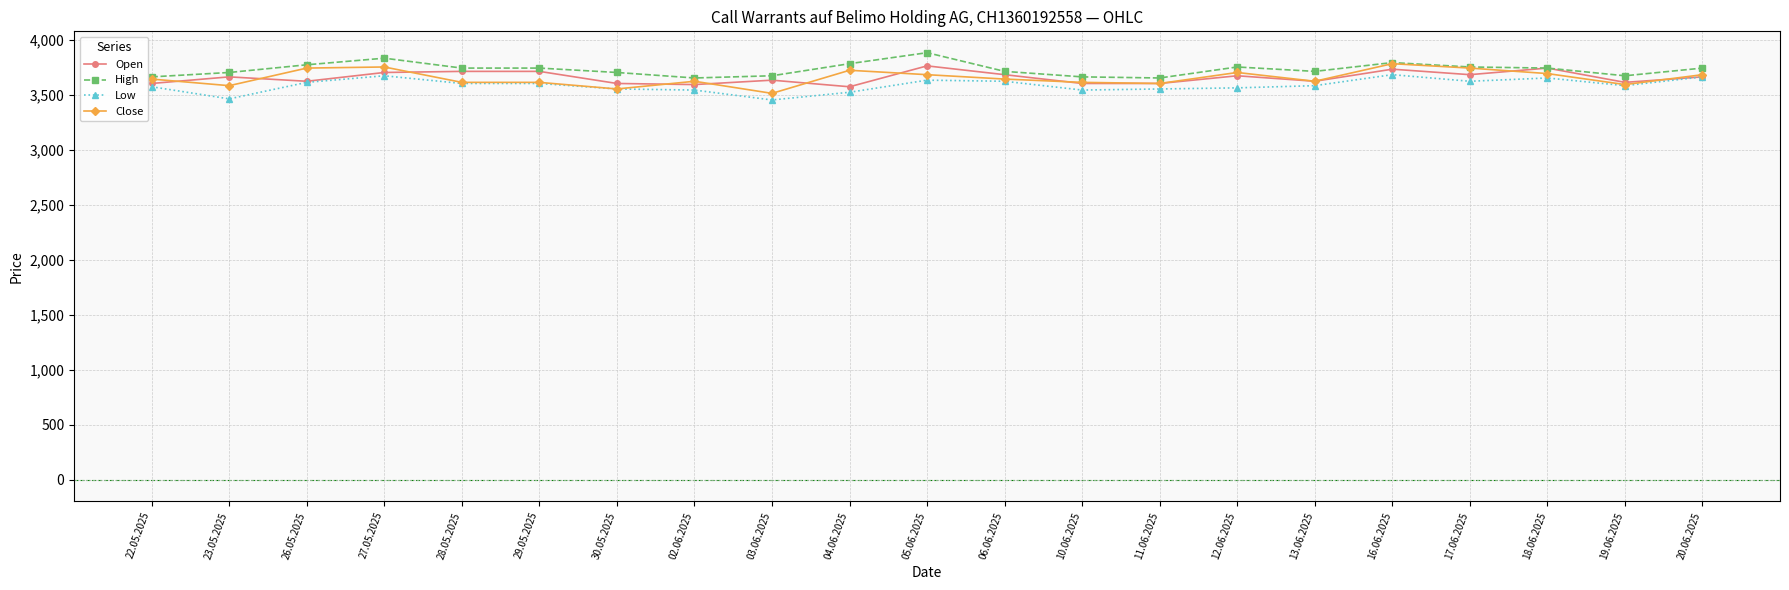

What is the value of the Open point at the 6th from the left?

3715